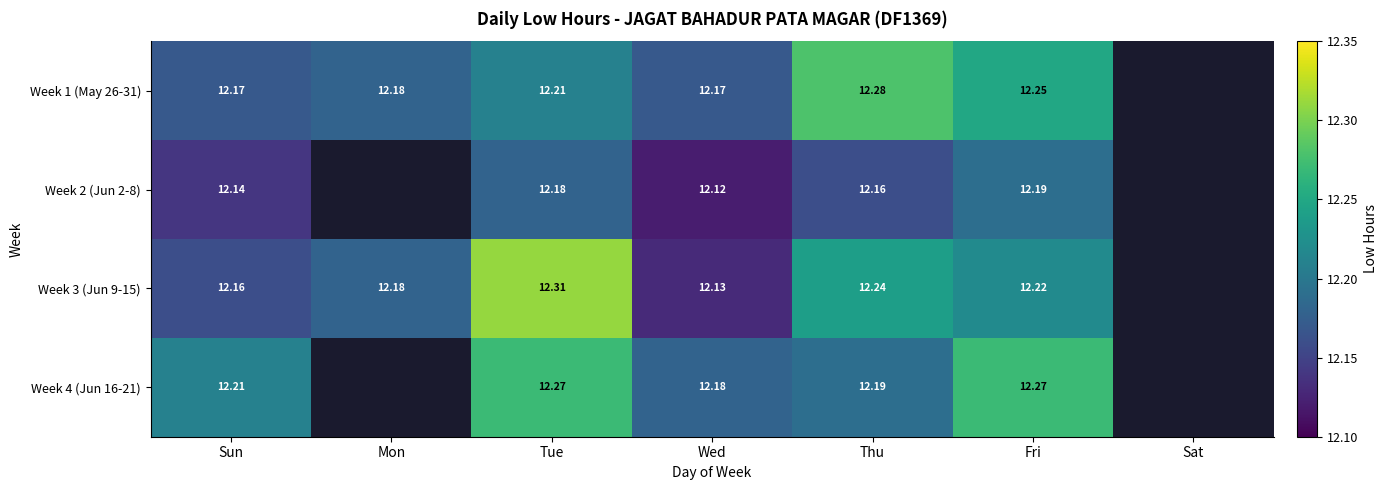

Is the value of Week 4 (Jun 16-21) at Fri greater than the value of Week 2 (Jun 2-8) at Sun?

Yes